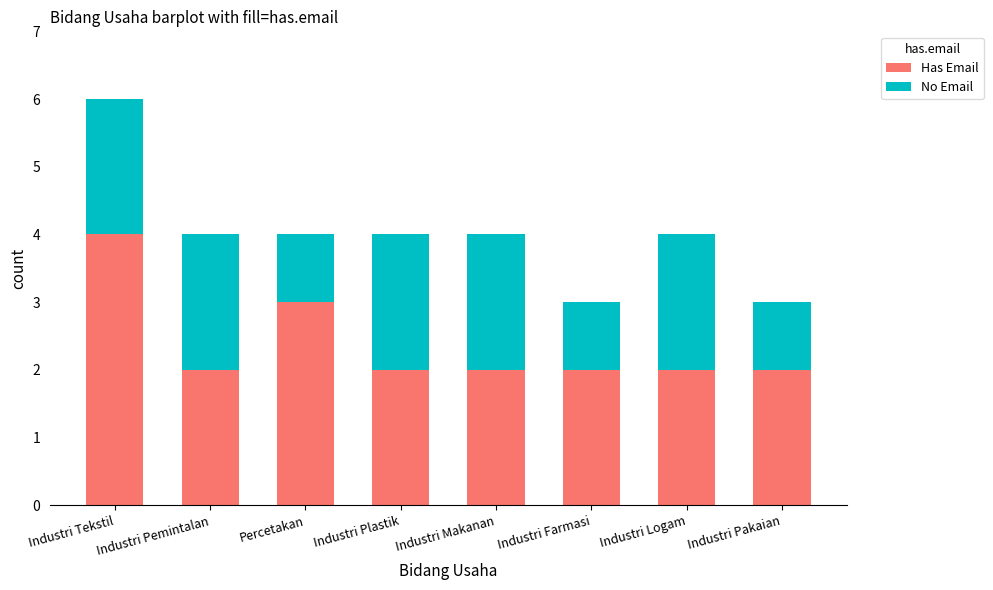

What is the total value across all series at Industri Plastik?

4